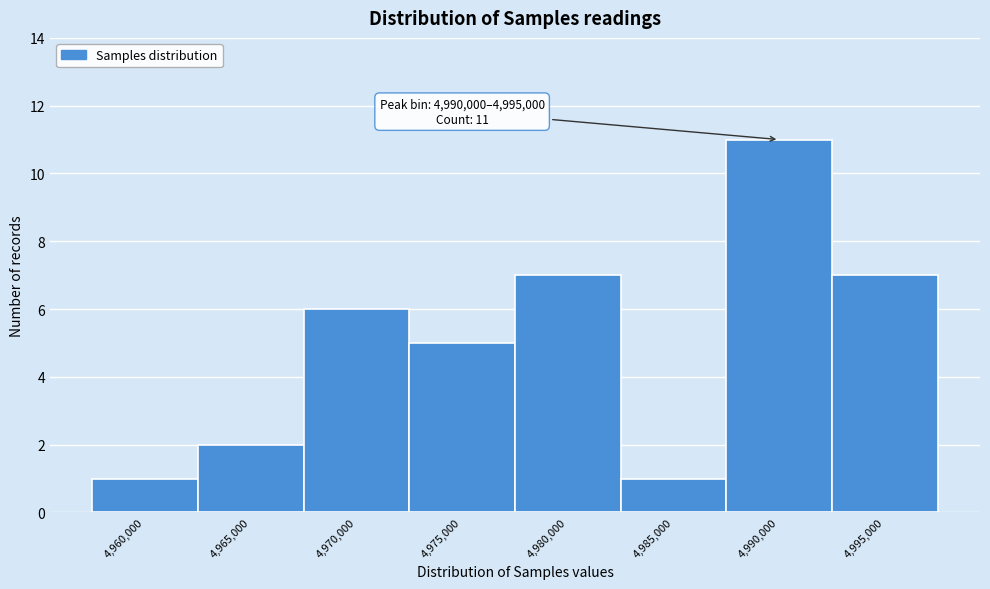

Reading right to left, transcribe all the data shown in this chart.

4,995,000=7	4,990,000=11	4,985,000=1	4,980,000=7	4,975,000=5	4,970,000=6	4,965,000=2	4,960,000=1